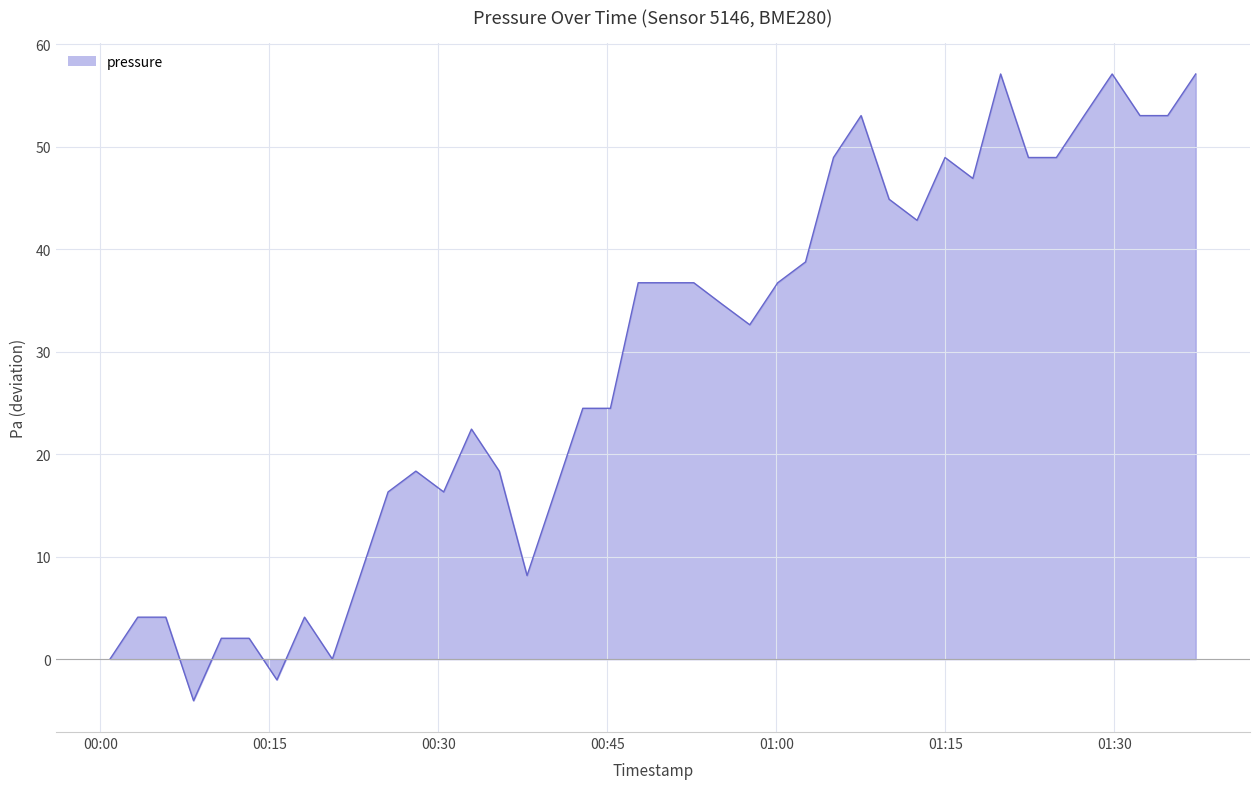

How many values exceed 34?

20